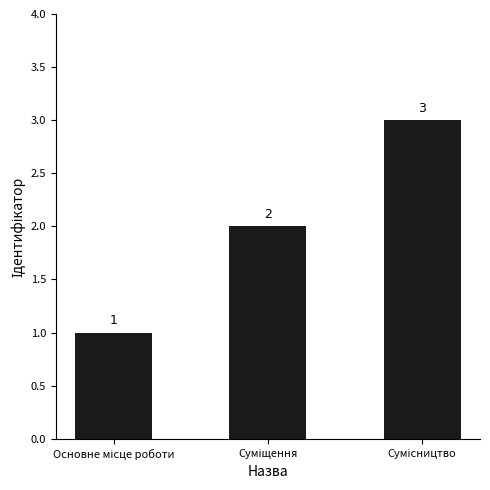

Reading left to right, transcribe all the data shown in this chart.

1	2	3